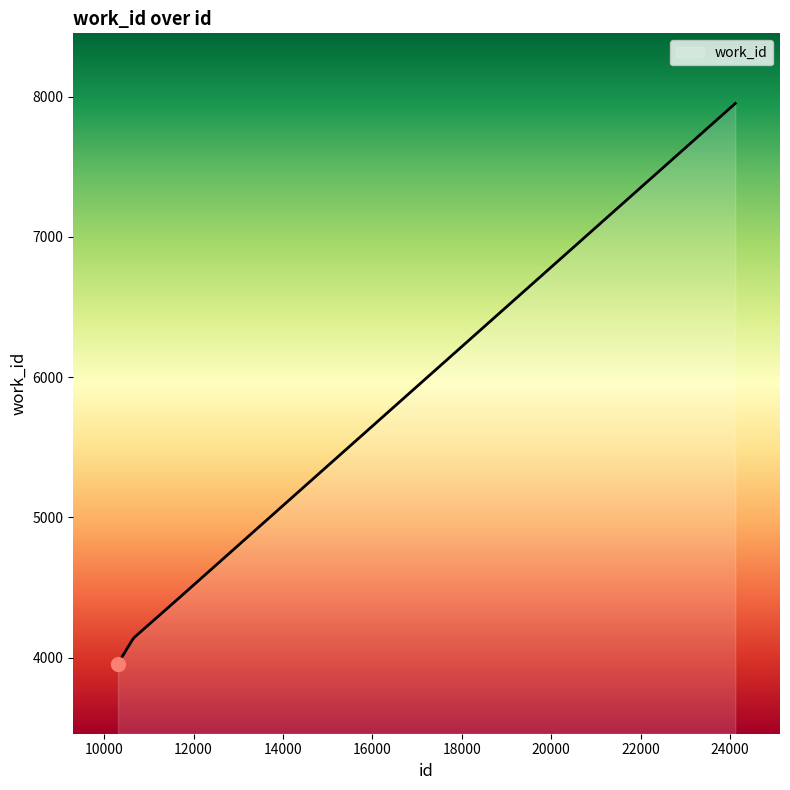

What is the maximum value shown in the chart?

7952.0